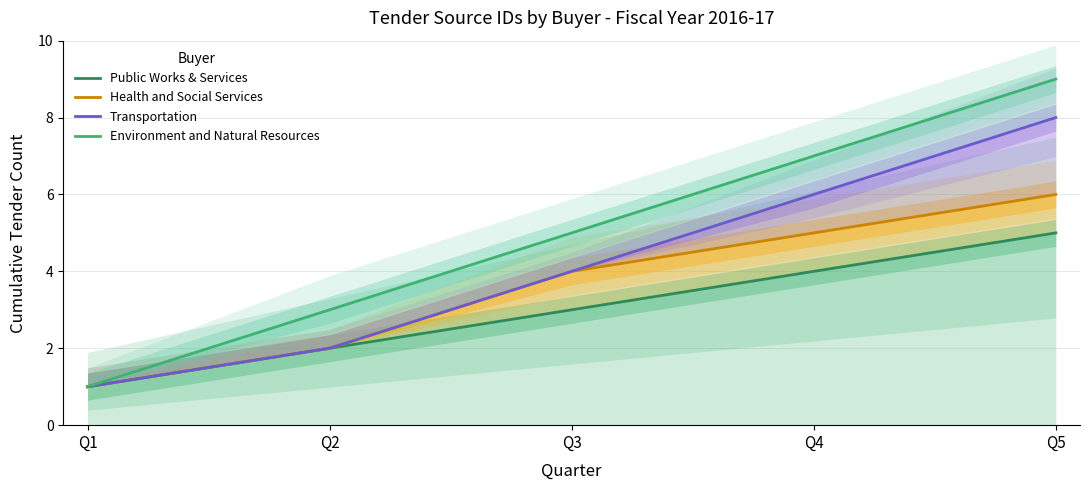

List the series in order of their peak value, highest first.

Environment and Natural Resources, Transportation, Health and Social Services, Public Works & Services